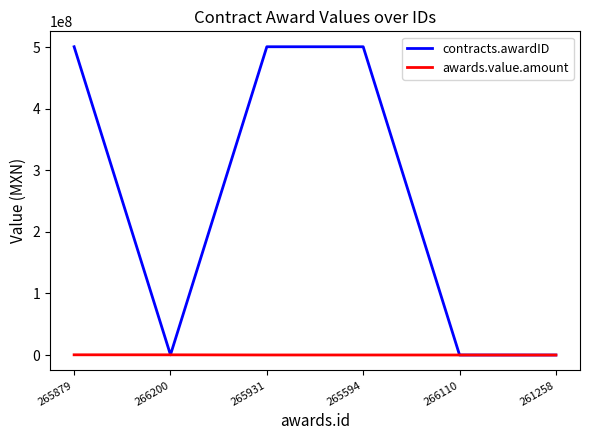

Rank the series by their maximum value, from highest to lowest.

contracts.awardID, awards.value.amount